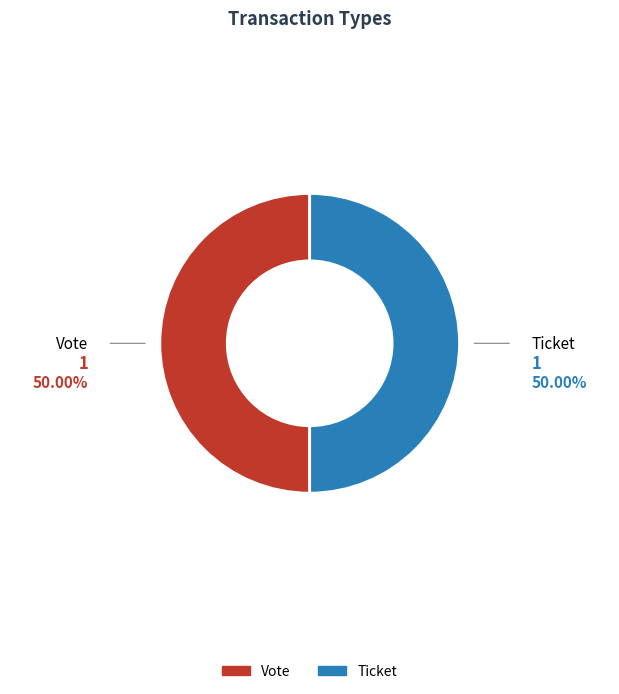

Do Ticket and Vote together represent more than half of the pie?

Yes